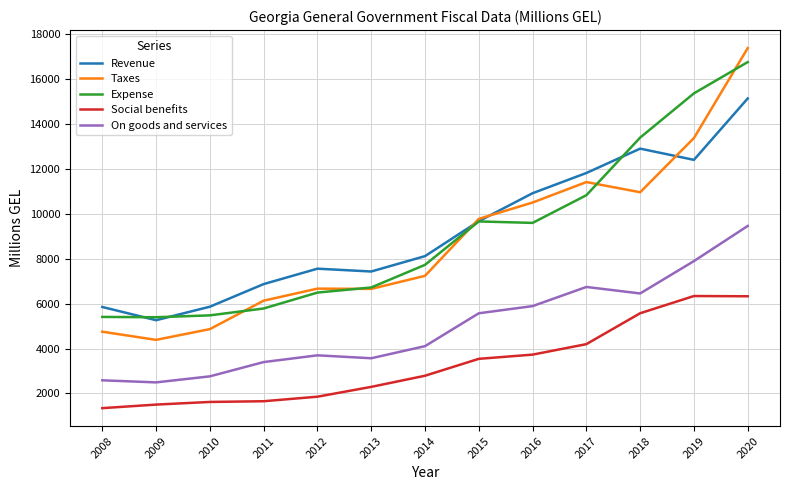

What is the difference between the second highest and minimum values in the Social benefits series?

4983.2